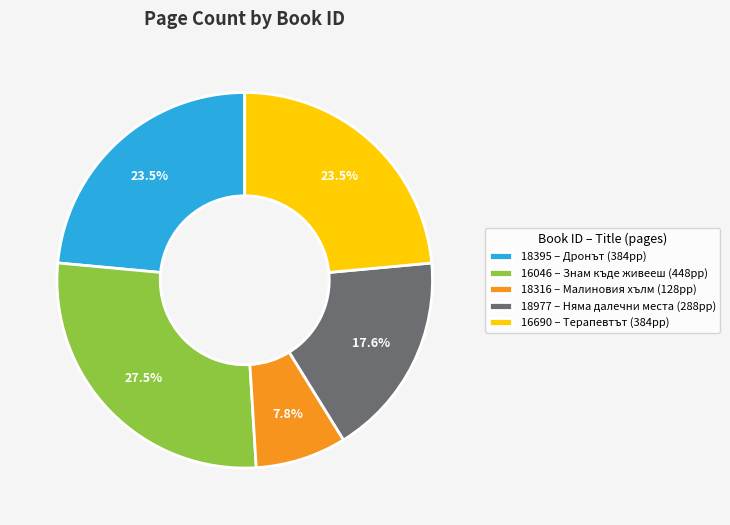

To the nearest percent, what is the average slice percentage?

20%